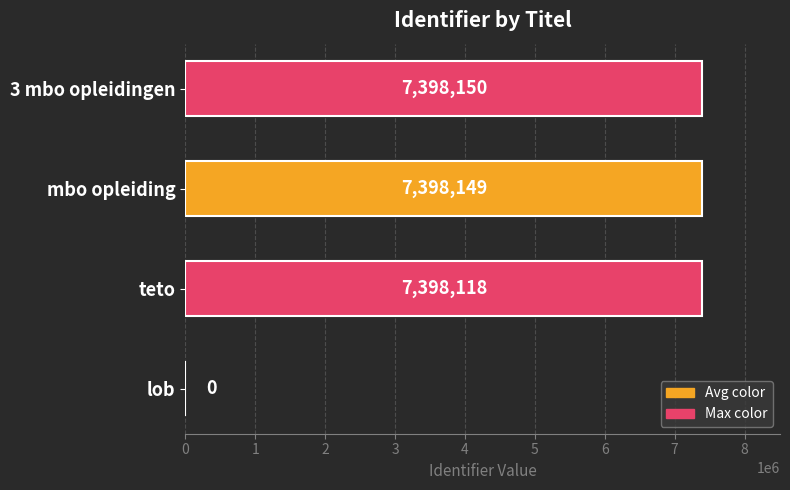

How many positive values are there?

3